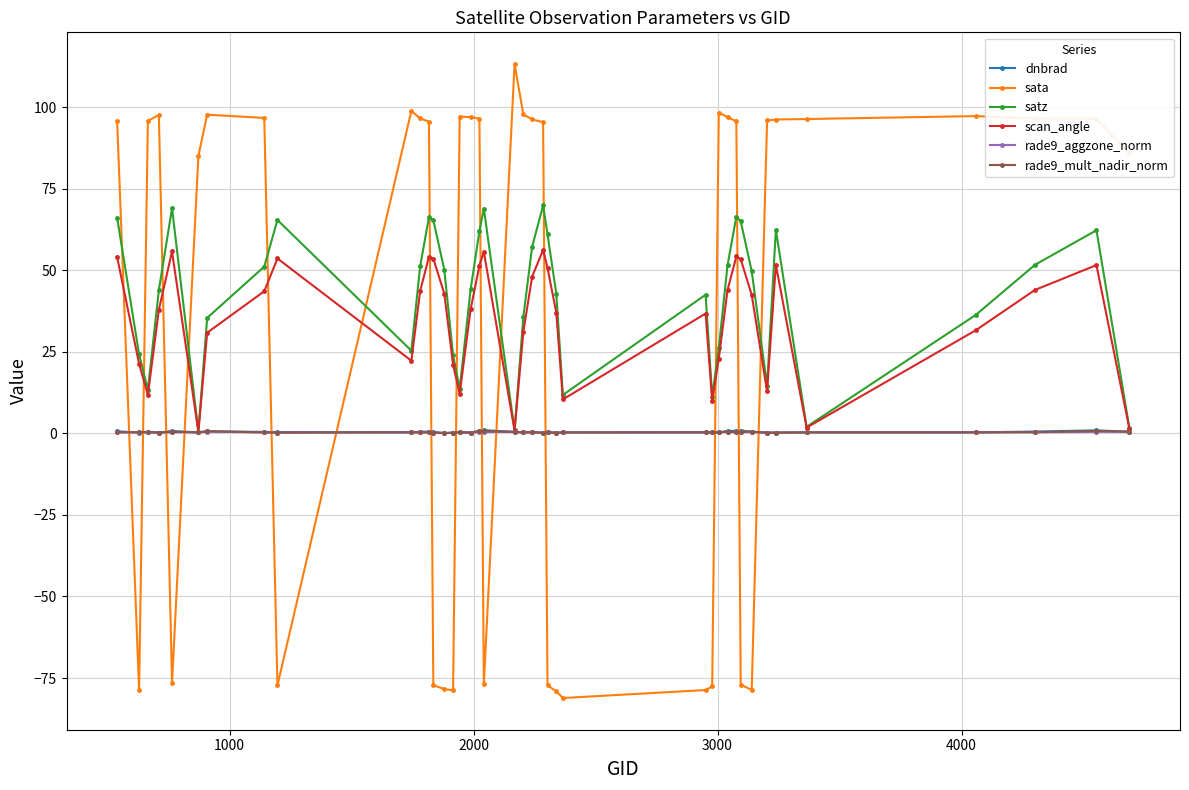

What is the average value of the satz series?

41.6